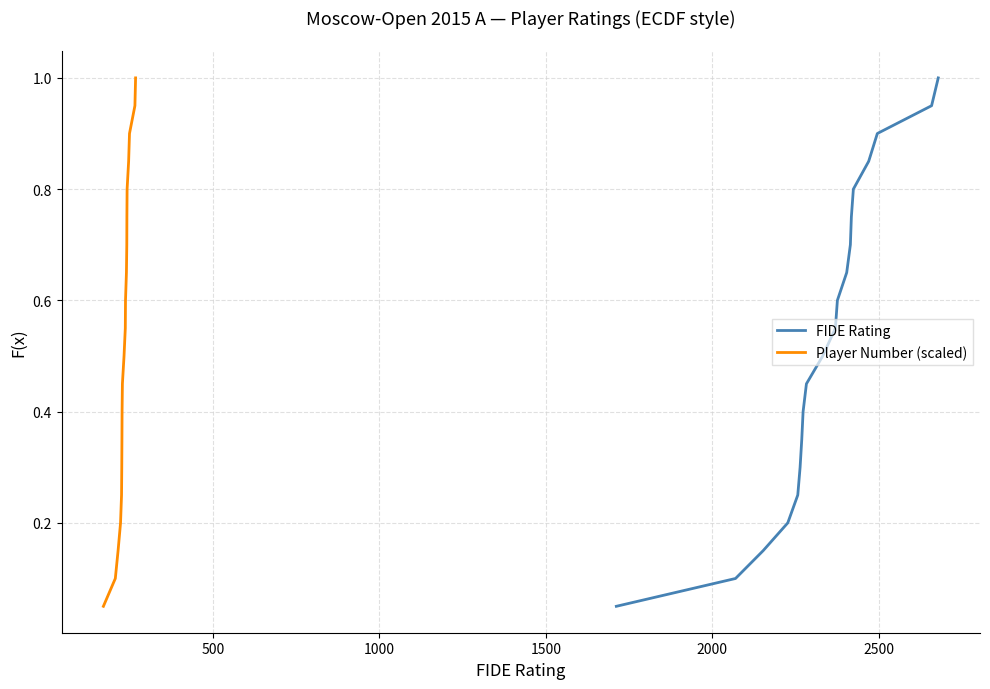

What is the highest value of the FIDE Rating series?

1.0